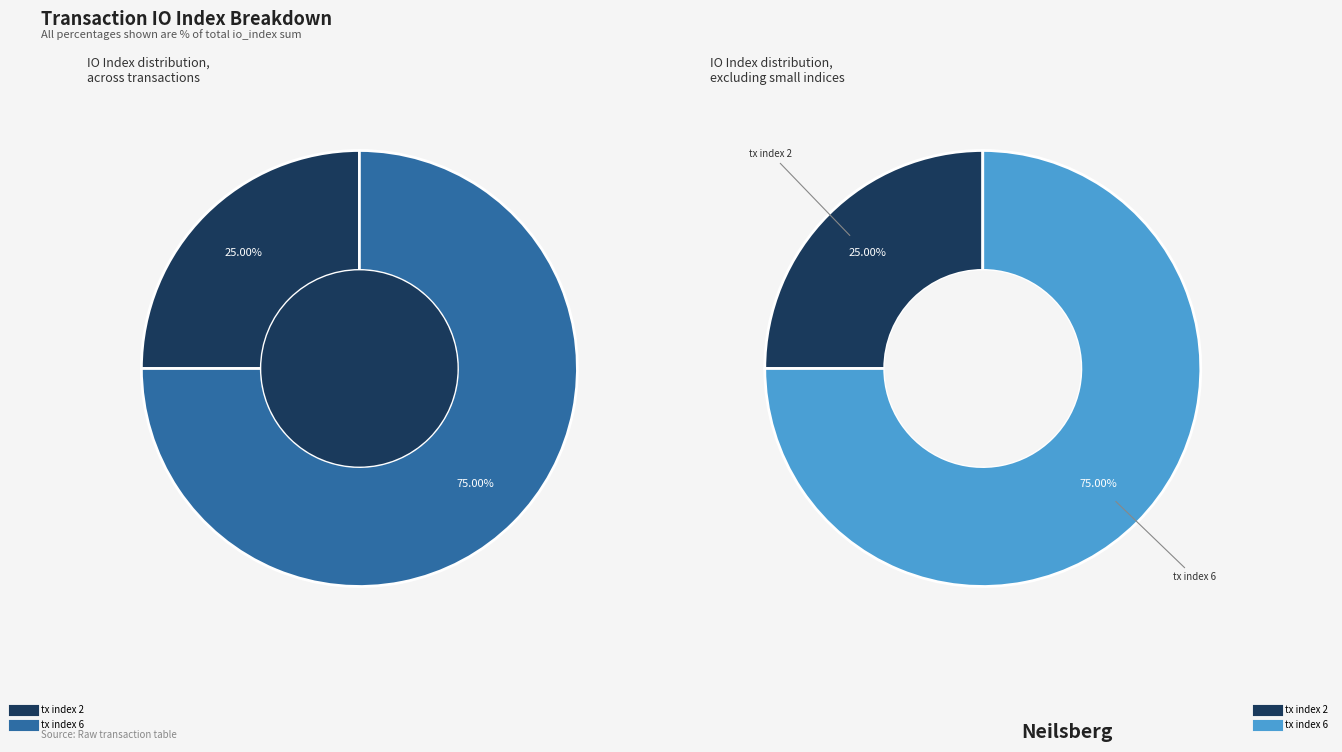

To the nearest percent, what is the difference between the largest and smallest slice percentages?

50%